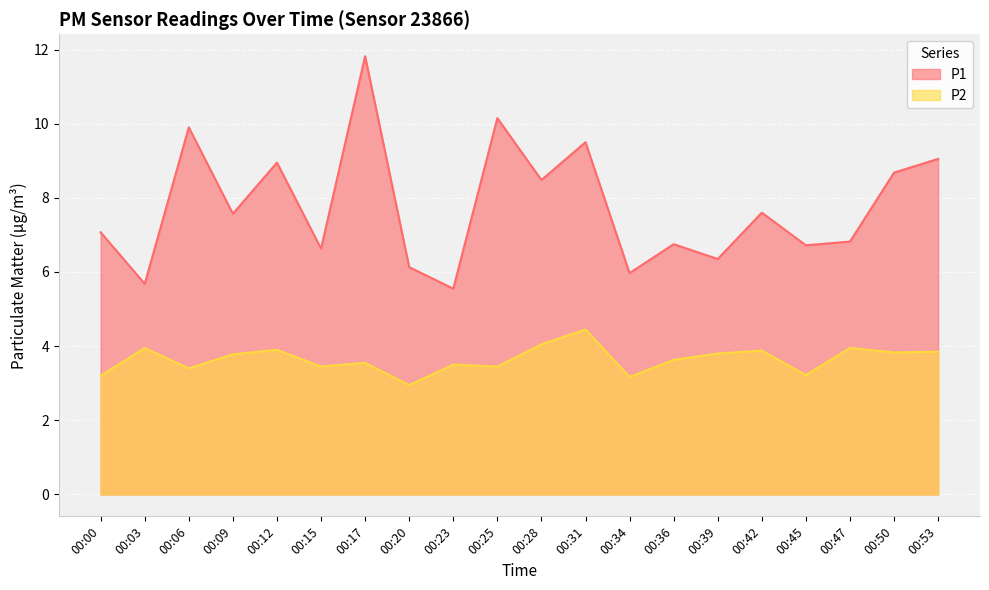

List the labels in order of P1 value, largest first.

00:17, 00:25, 00:06, 00:31, 00:53, 00:12, 00:50, 00:28, 00:42, 00:09, 00:00, 00:47, 00:36, 00:45, 00:15, 00:39, 00:20, 00:34, 00:03, 00:23